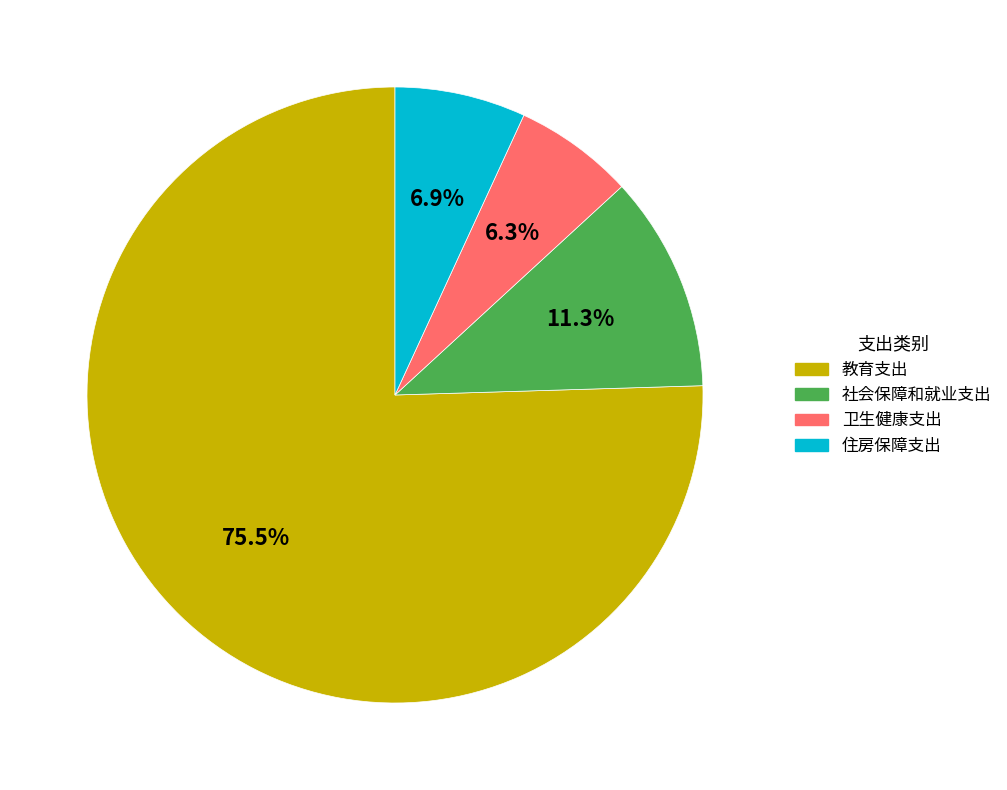

Combined, what portion of the pie is 卫生健康支出 and 住房保障支出?

13.2%